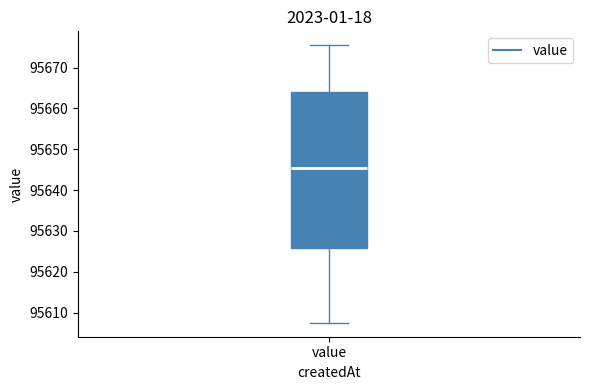

Read this box plot against the y-axis: the position of the median line, the range covered by the box, and the ends of both whiskers. The values are not printed on the chart, so give them approximately, as read against the axis.

median 95646, box 95626 to 95664, whiskers 95608 to 95675